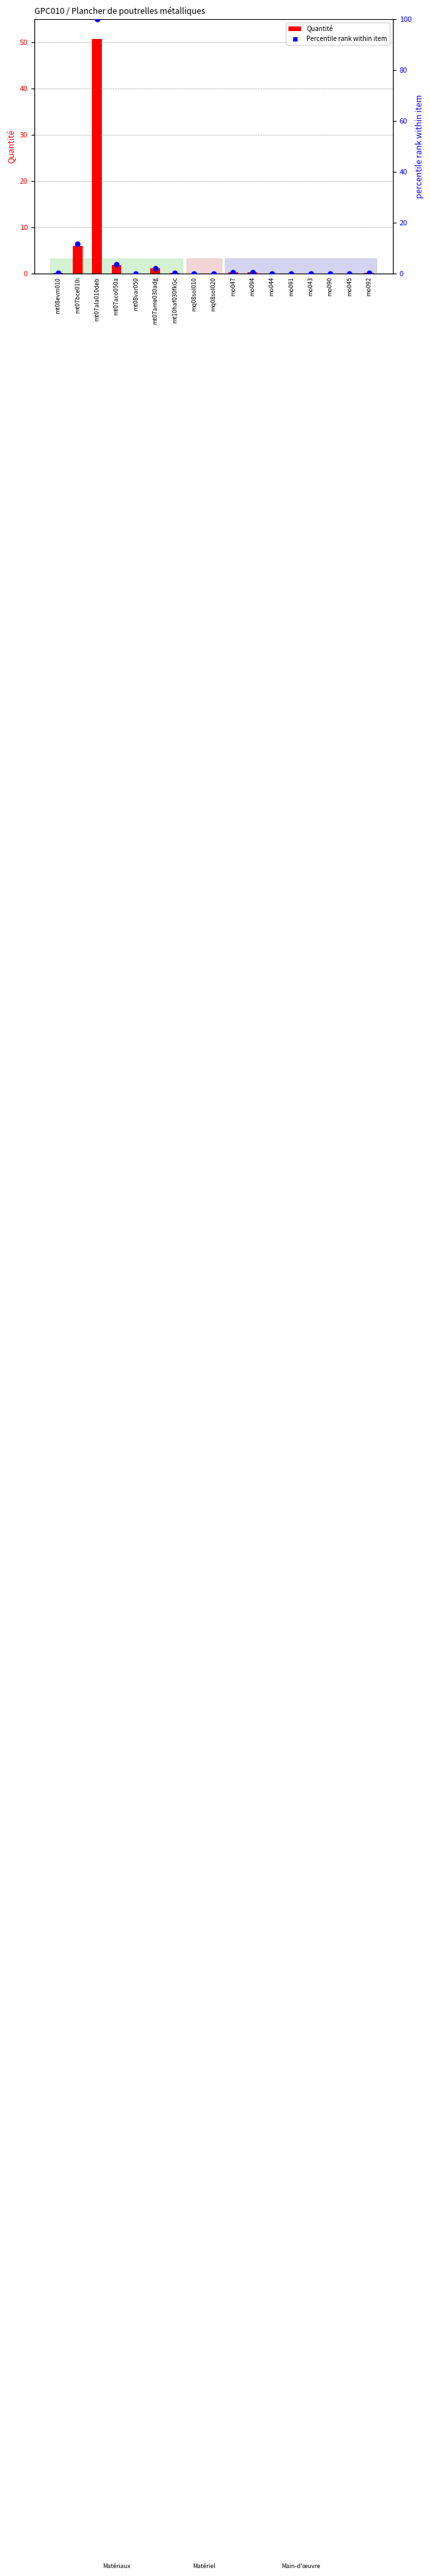

Which series has the largest total across all categories?

Percentile rank within item